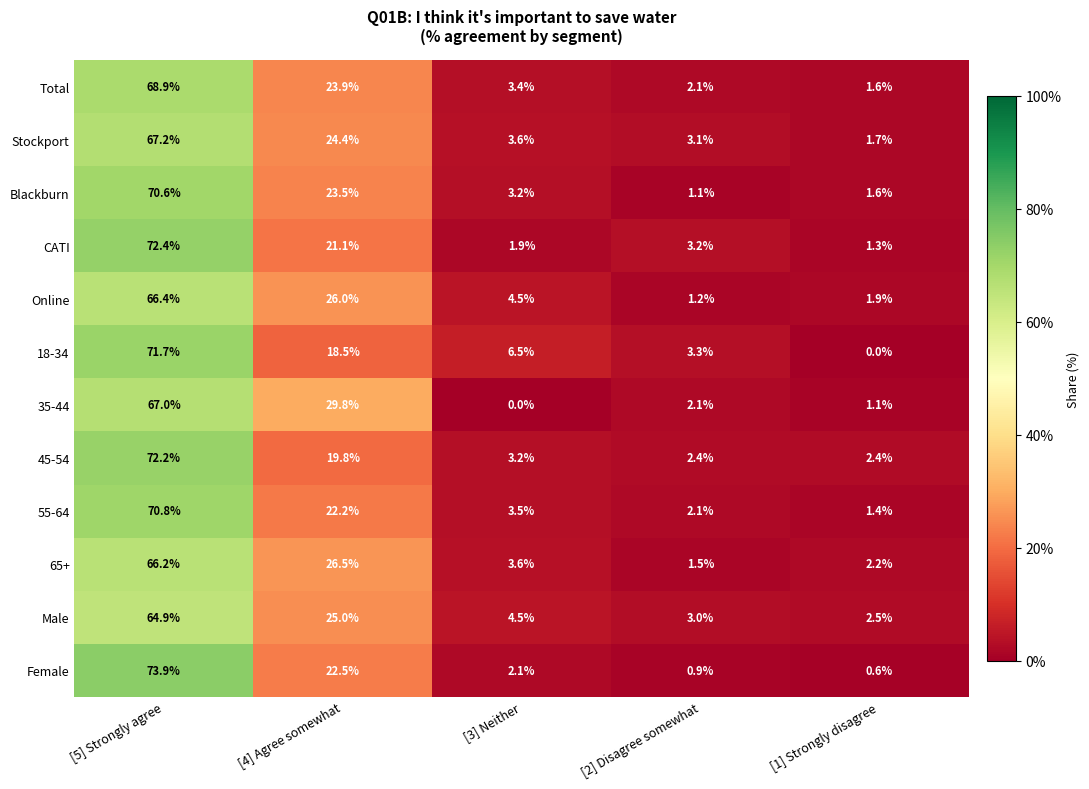

At which category is the sum across all series the highest?

[5] Strongly agree